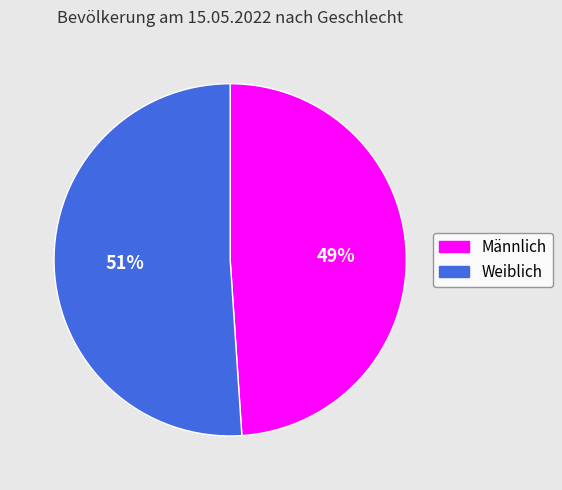

What percentage is the Männlich slice, to the nearest percent?

49%